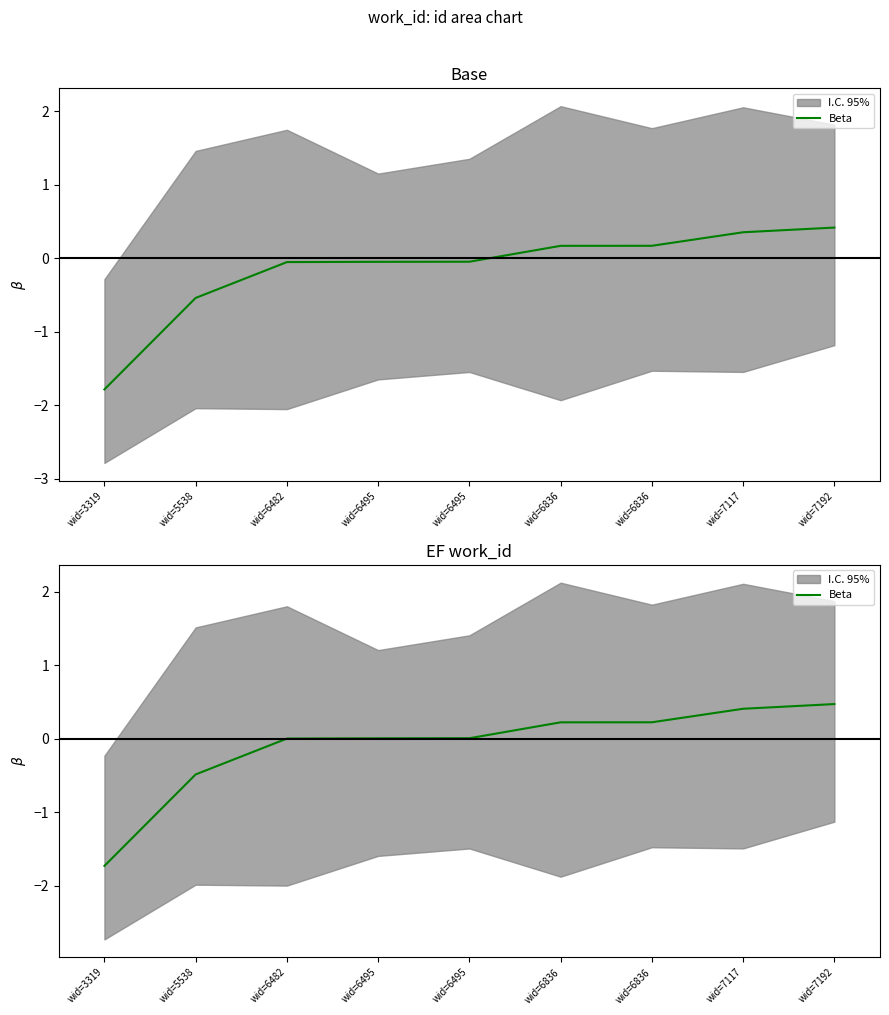

Reading right to left, transcribe all the data shown in this chart.

wid=7192=0.5	wid=7117=0.4	wid=6836=0.2	wid=6836=0.2	wid=6495=0.0	wid=6495=0.0	wid=6482=-0.0	wid=5538=-0.5	wid=3319=-1.7